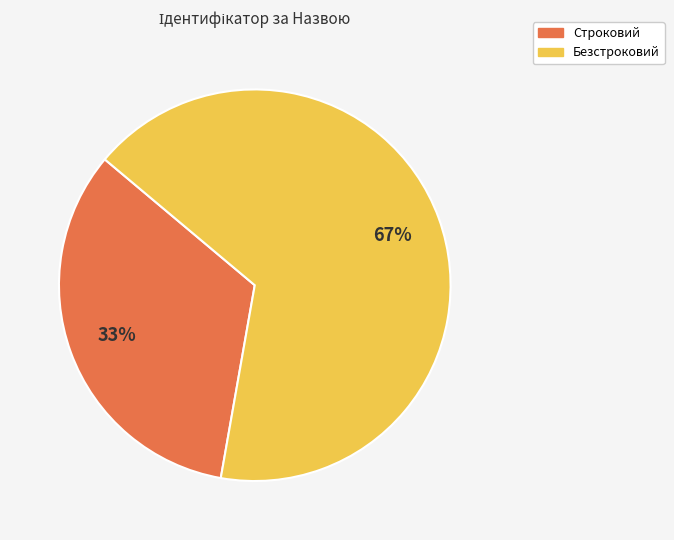

How many slices are in this pie chart?

2